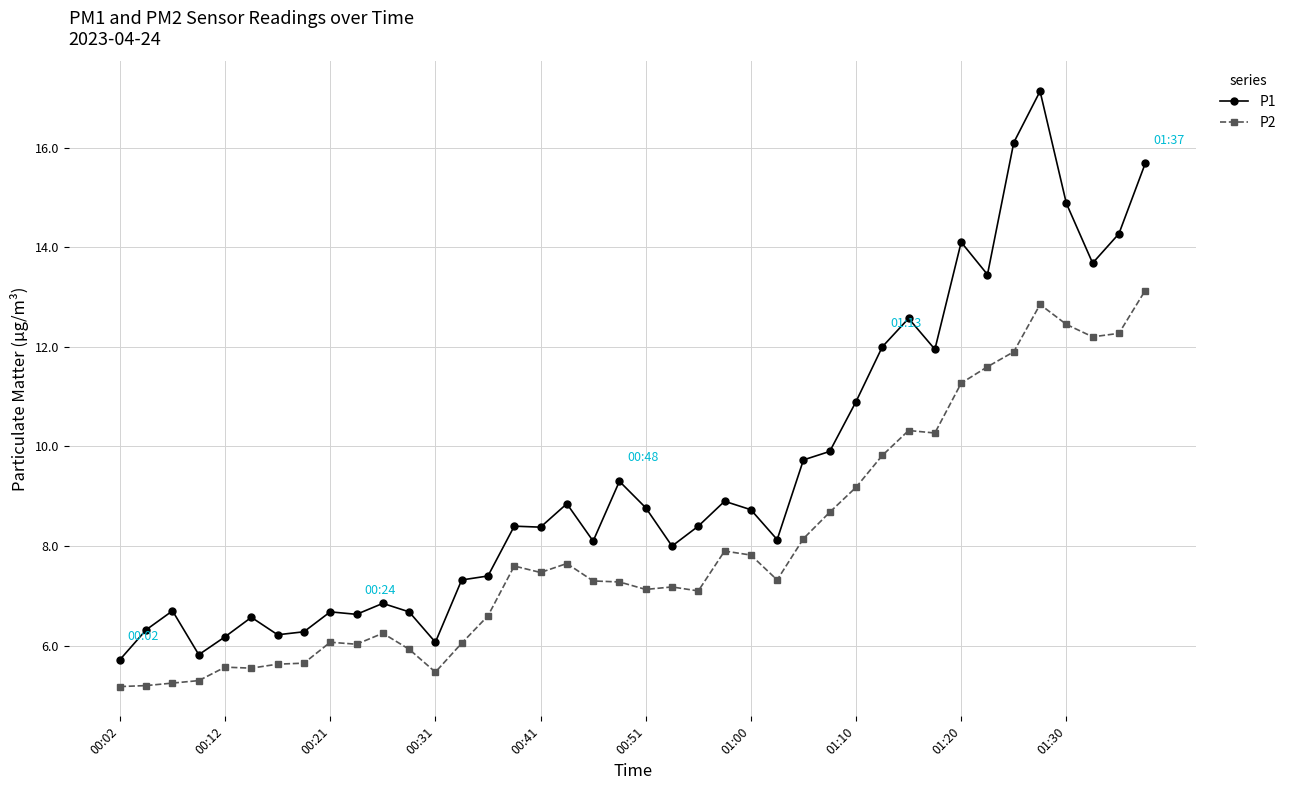

What is the value of the P2 point at the 25th from the left?

7.8